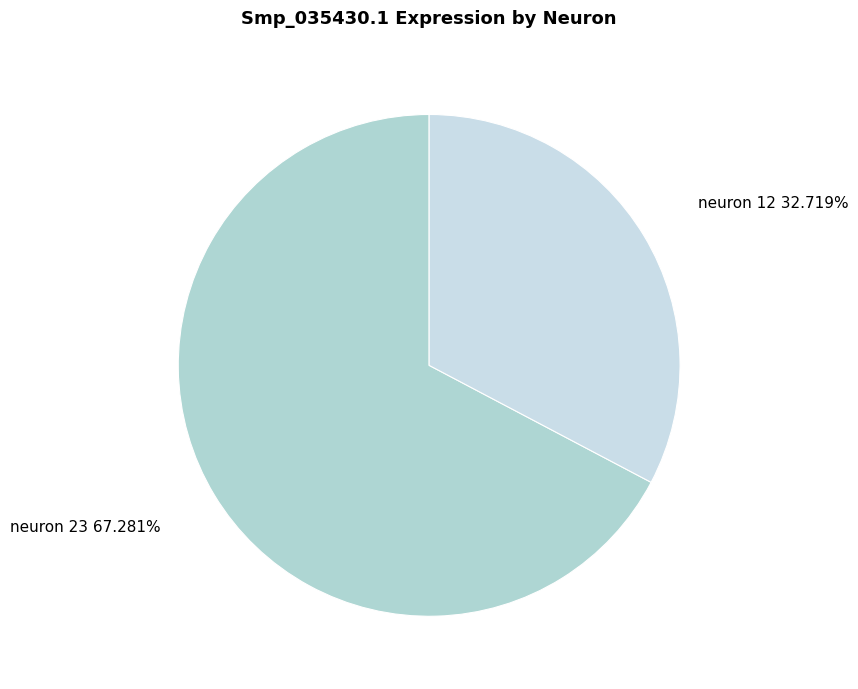

What is the largest slice in the pie chart?

neuron 23